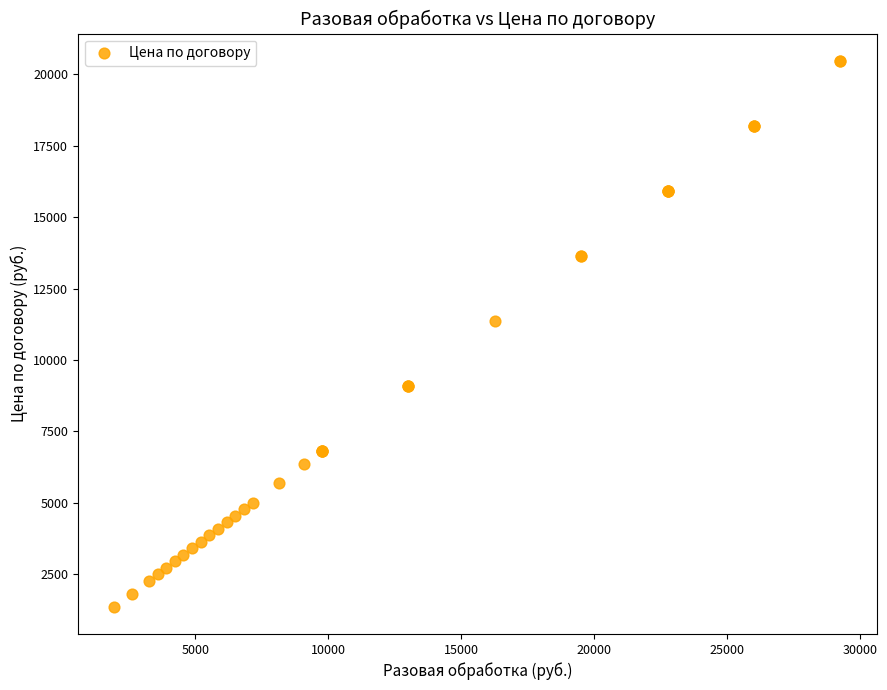

What Y value in the scatter plot is closest to 10920?

11375.0